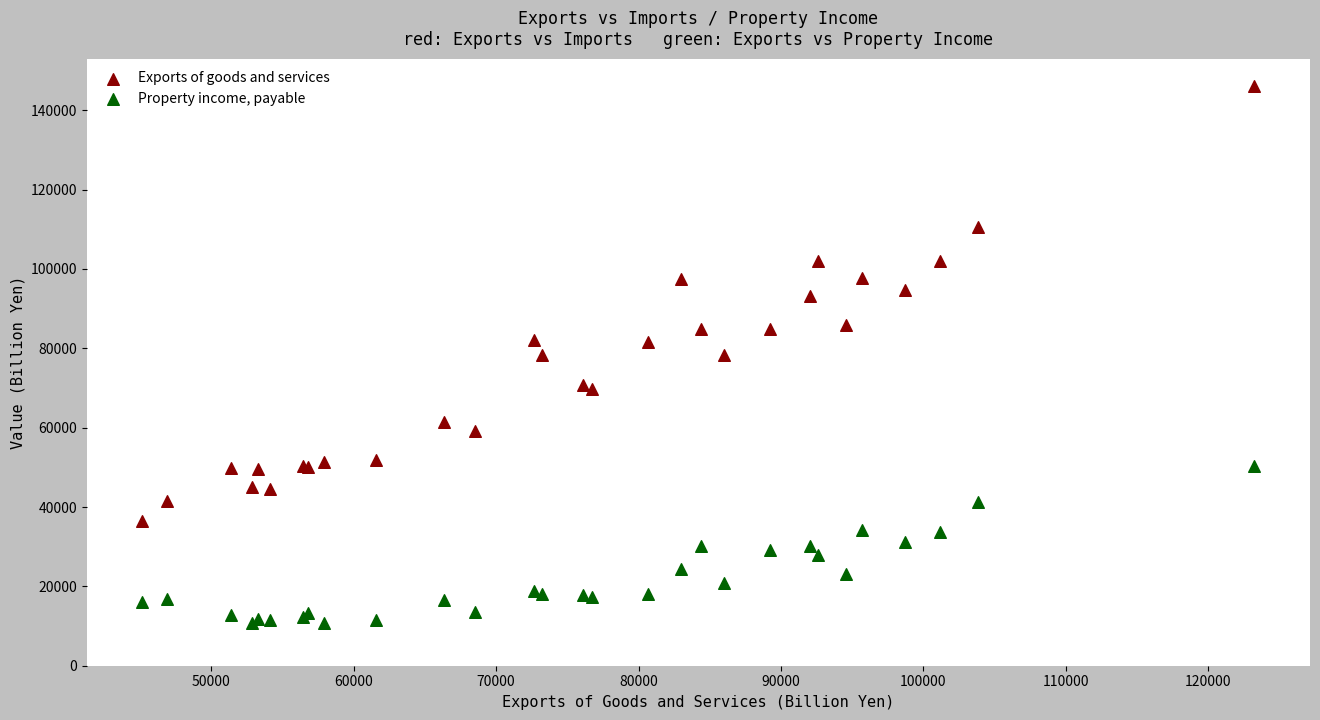

What is the X range (max minus min) for the scatter plot?

78085.7